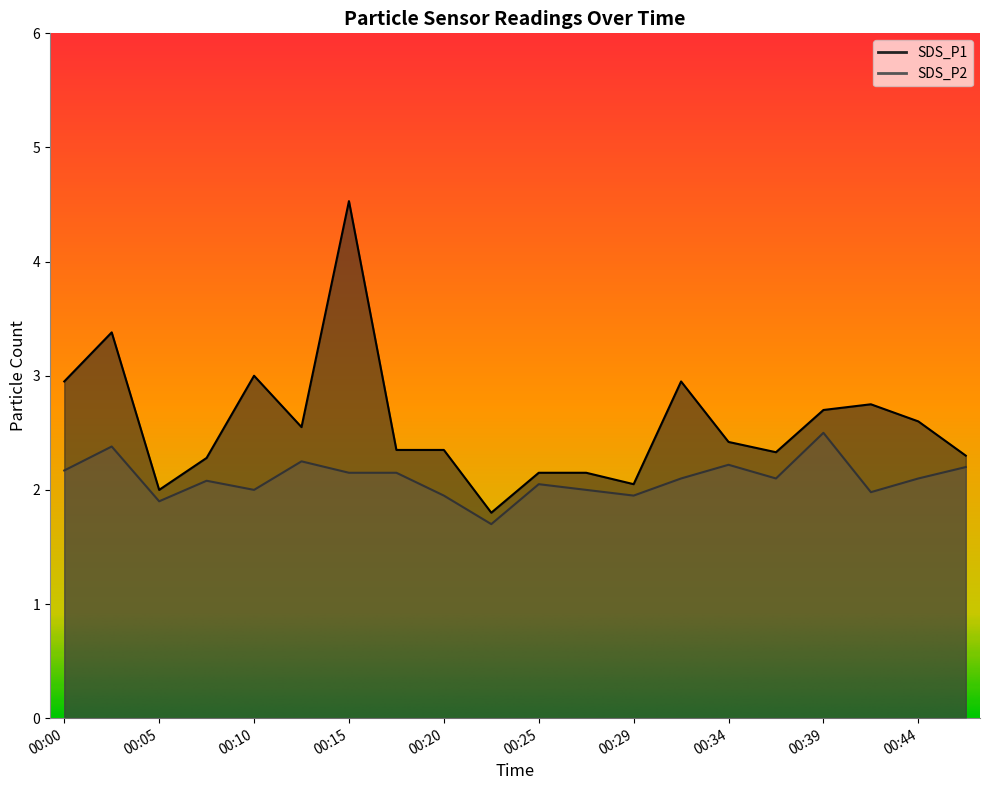

How many series are shown in this chart?

2